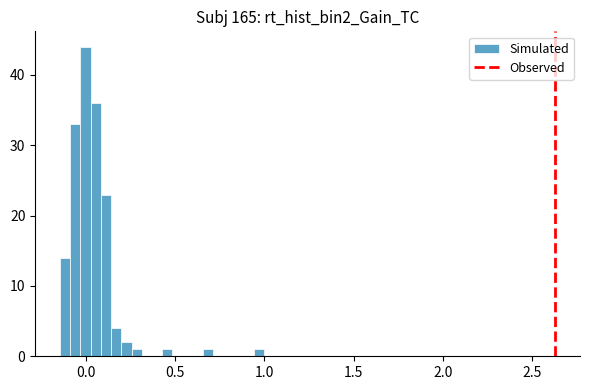

Around what value on the x-axis is the tallest bar? Give the approximate position of its centre, as read against the axis.

0.00